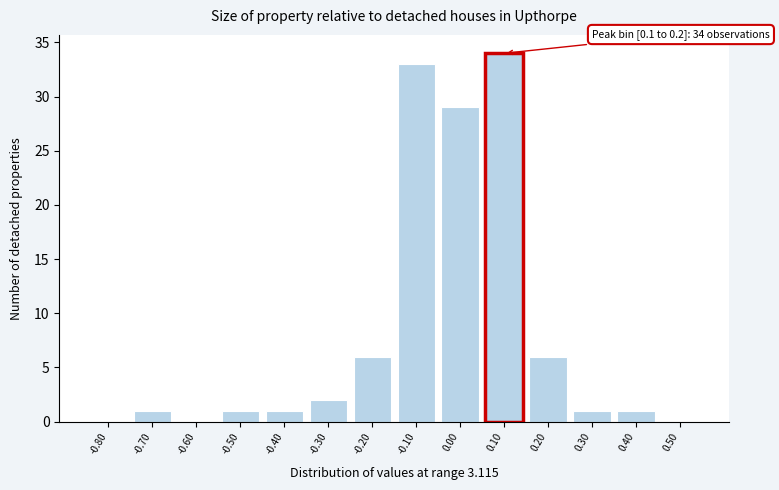

Reading right to left, what are all the values shown in this chart?

0.50=0	0.40=1	0.30=1	0.20=6	0.10=34	0.00=29	-0.10=33	-0.20=6	-0.30=2	-0.40=1	-0.50=1	-0.60=0	-0.70=1	-0.80=0